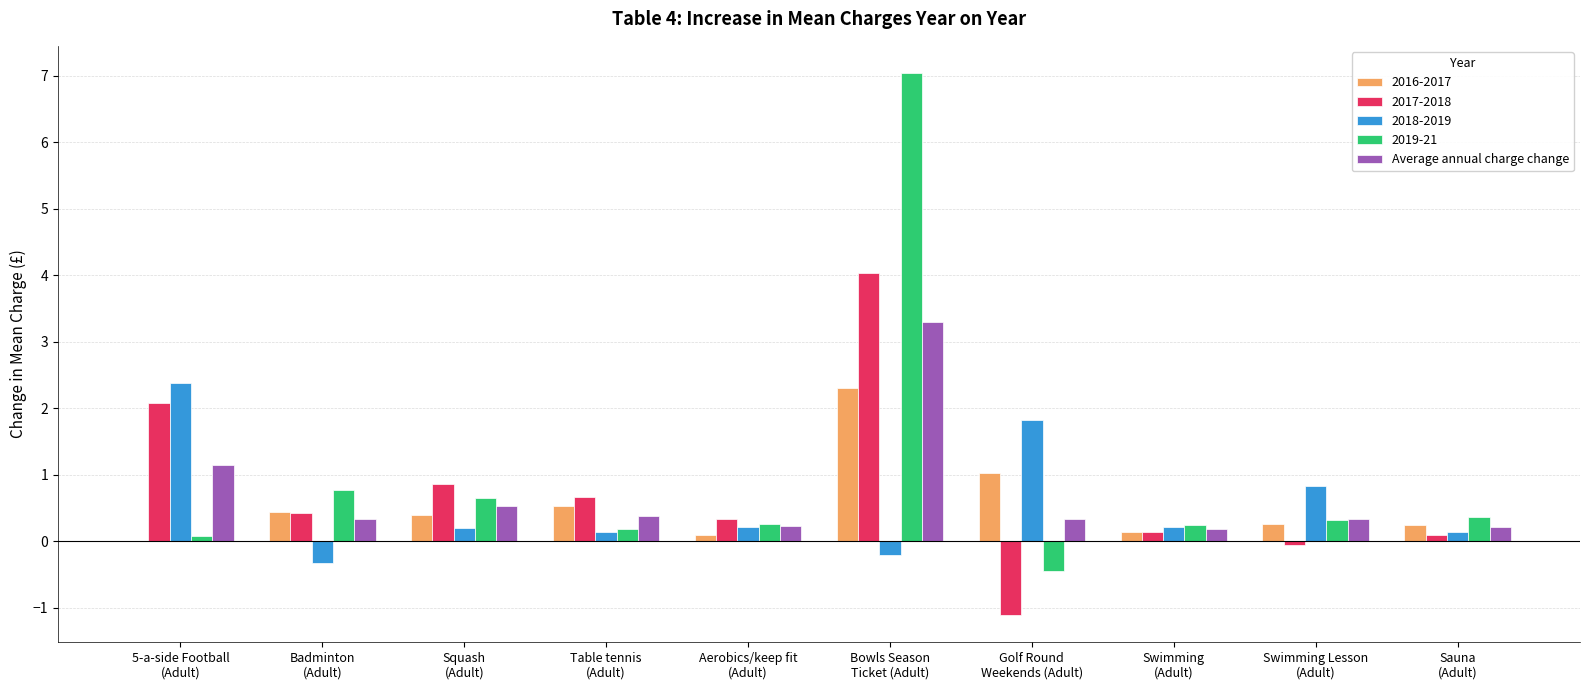

What is the maximum value shown in the chart?

7.0